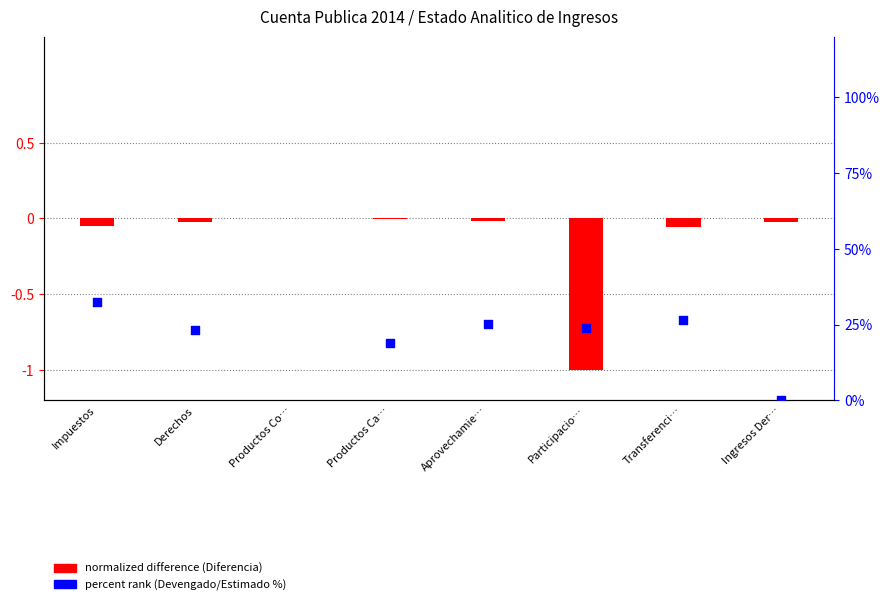

Which series has the largest total across all categories?

percent rank (Devengado/Estimado %)